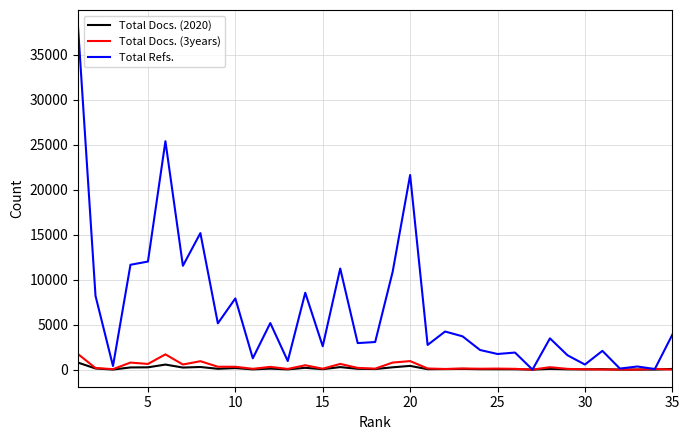

Which series has the largest range (max minus min)?

Total Refs.